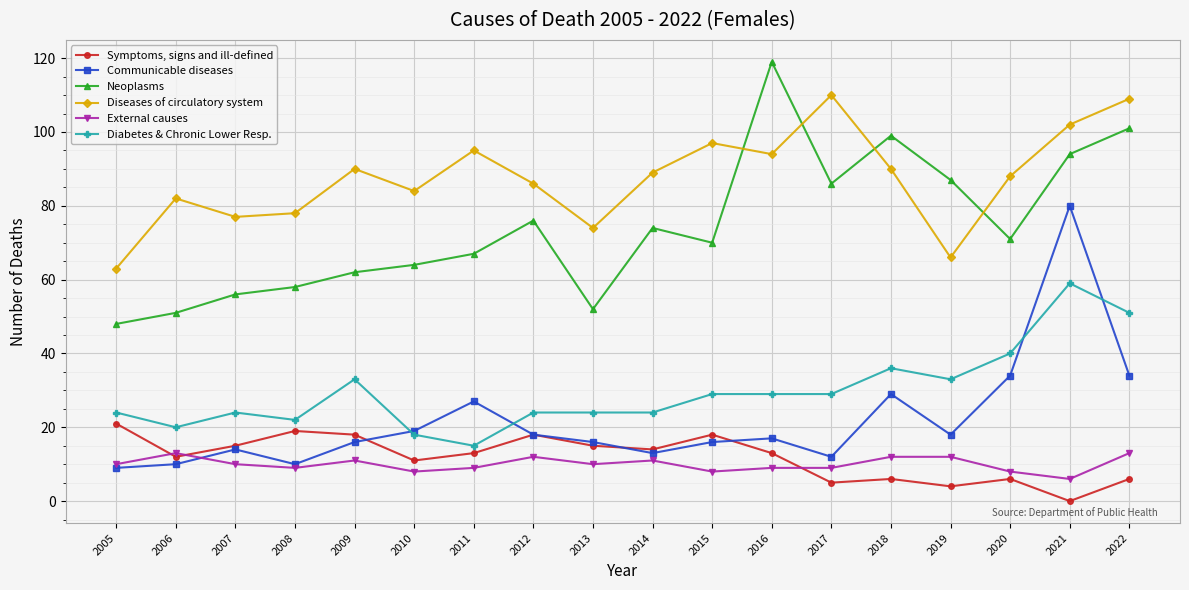

List the series in order of their peak value, lowest first.

External causes, Symptoms, signs and ill-defined, Diabetes & Chronic Lower Resp., Communicable diseases, Diseases of circulatory system, Neoplasms